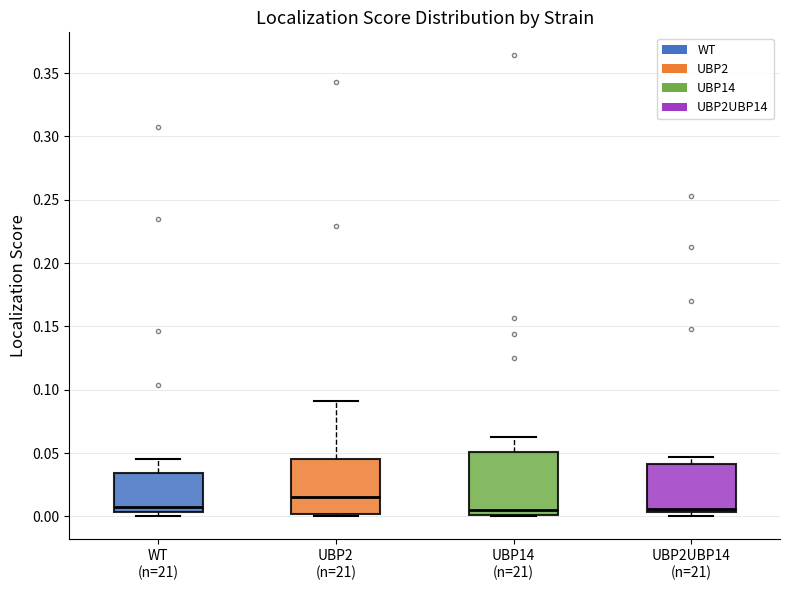

Where is the upper edge of the box for WT (n=21) on the y-axis? The values are not printed on the chart, so give them approximately, as read against the axis.

0.035